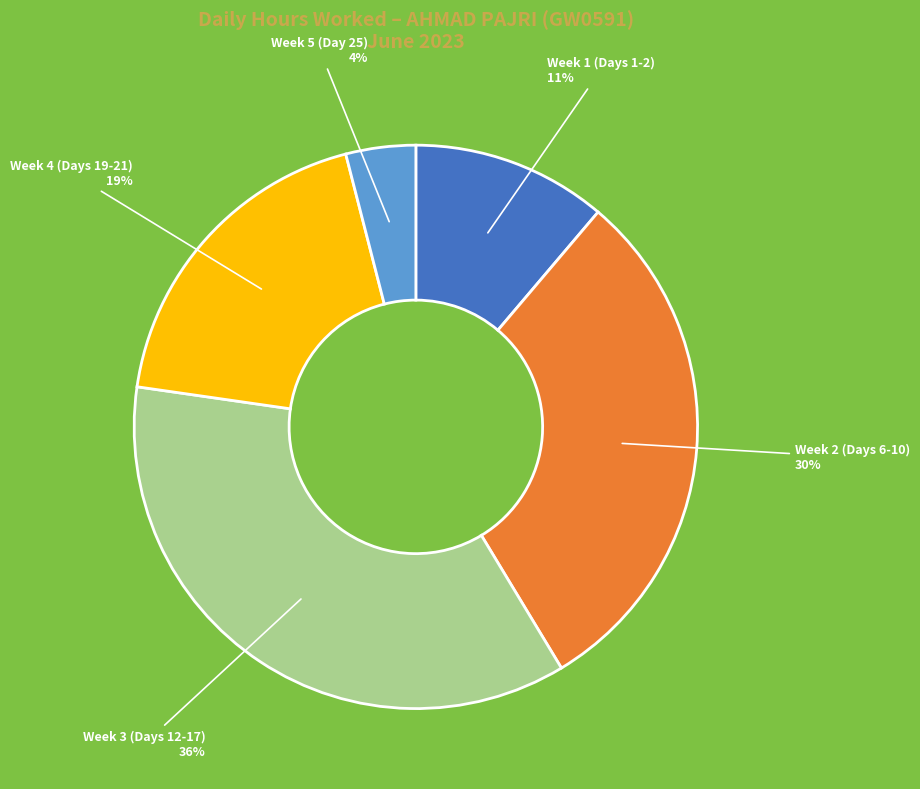

Does any single category account for the majority?

No